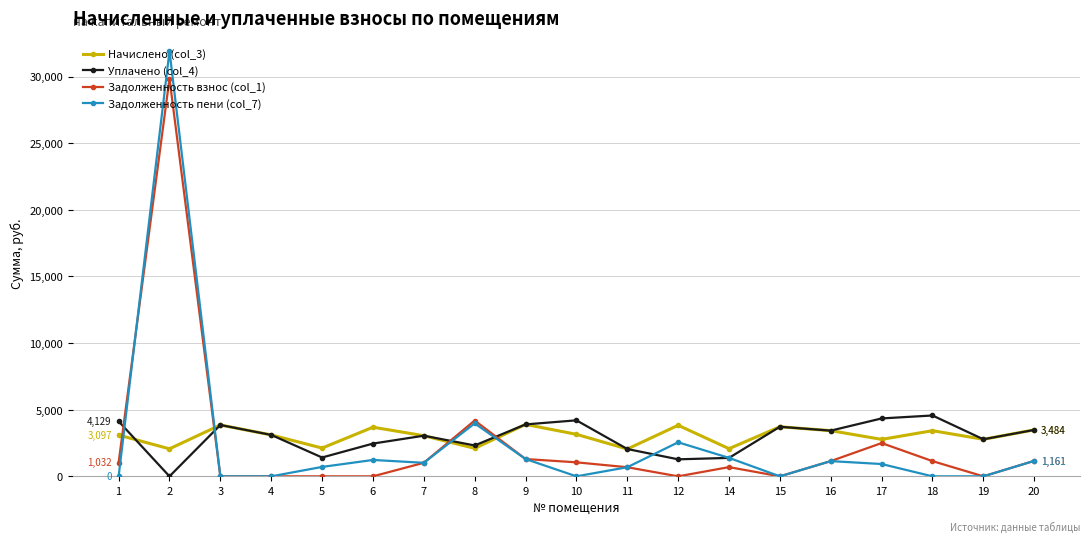

At which label is Задолженность взнос (col_1) closest to 14925?

8